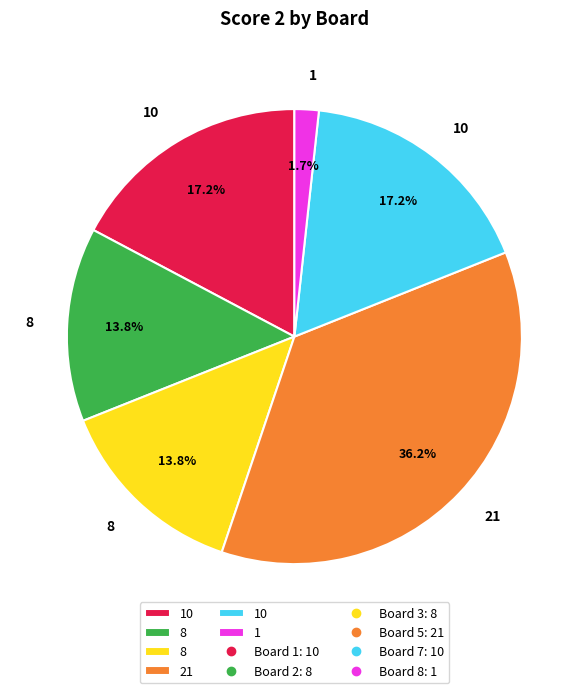

Is there a majority slice in this chart?

No